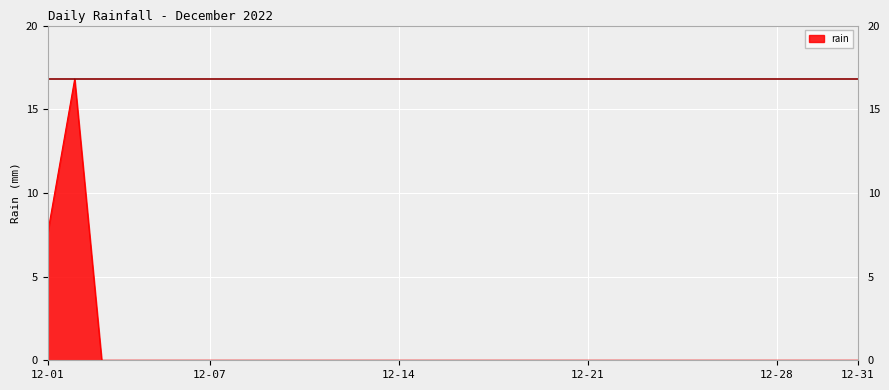

What is the difference between the maximum and minimum values?

16.8